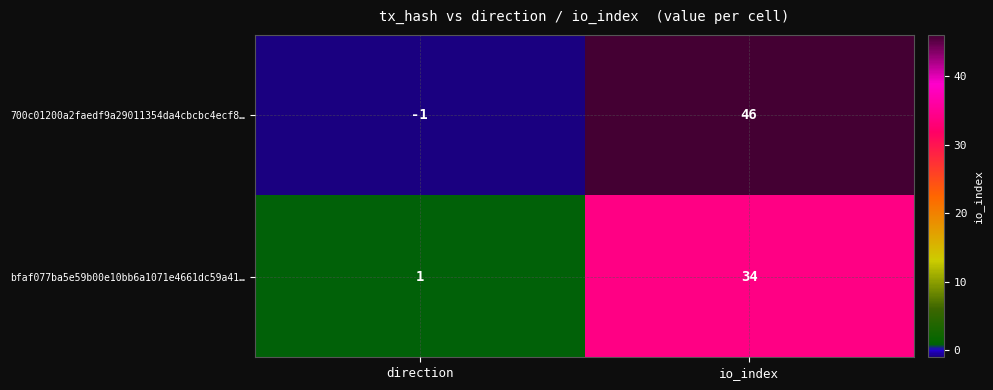

How many categories are shown in the chart?

2